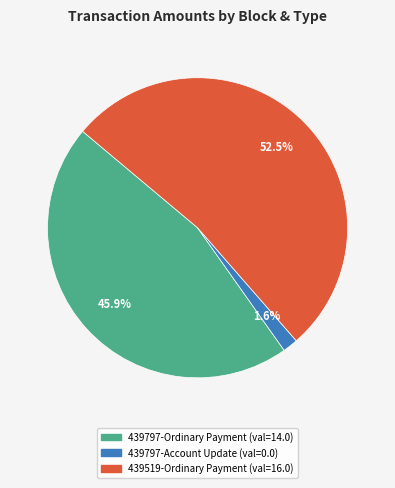

Is there a majority slice in this chart?

Yes